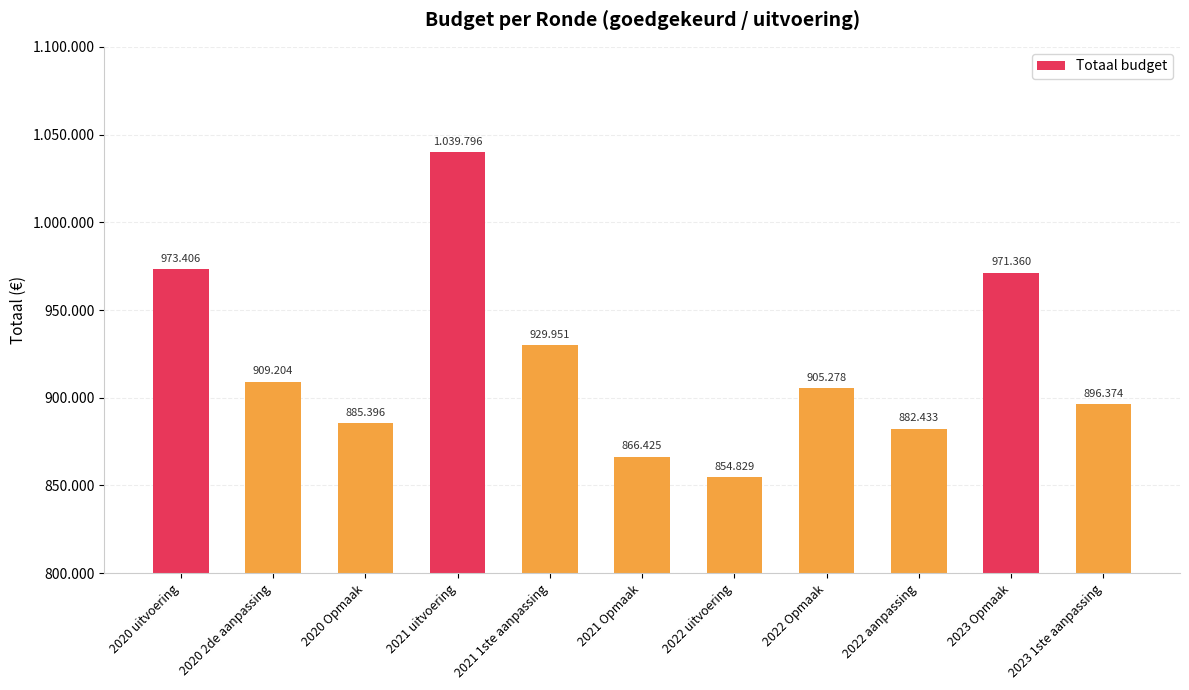

How many data points does each series have?

11